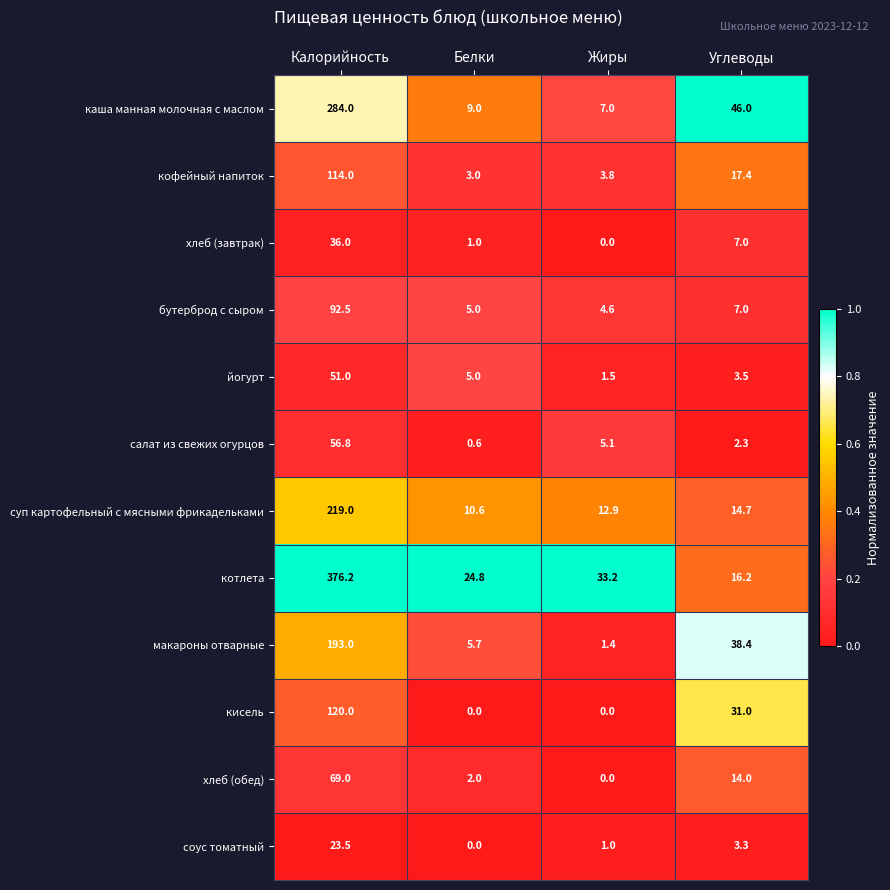

What is the difference between the highest and lowest values at Углеводы?

43.7